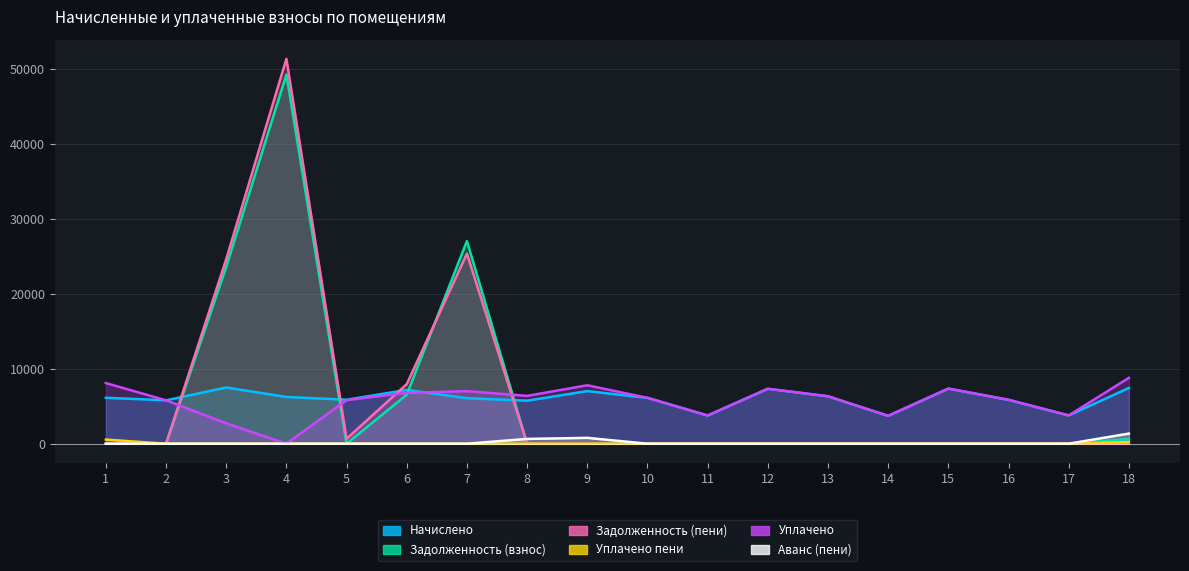

Which series changed the most between 6 and 7?

Задолженность (взнос)